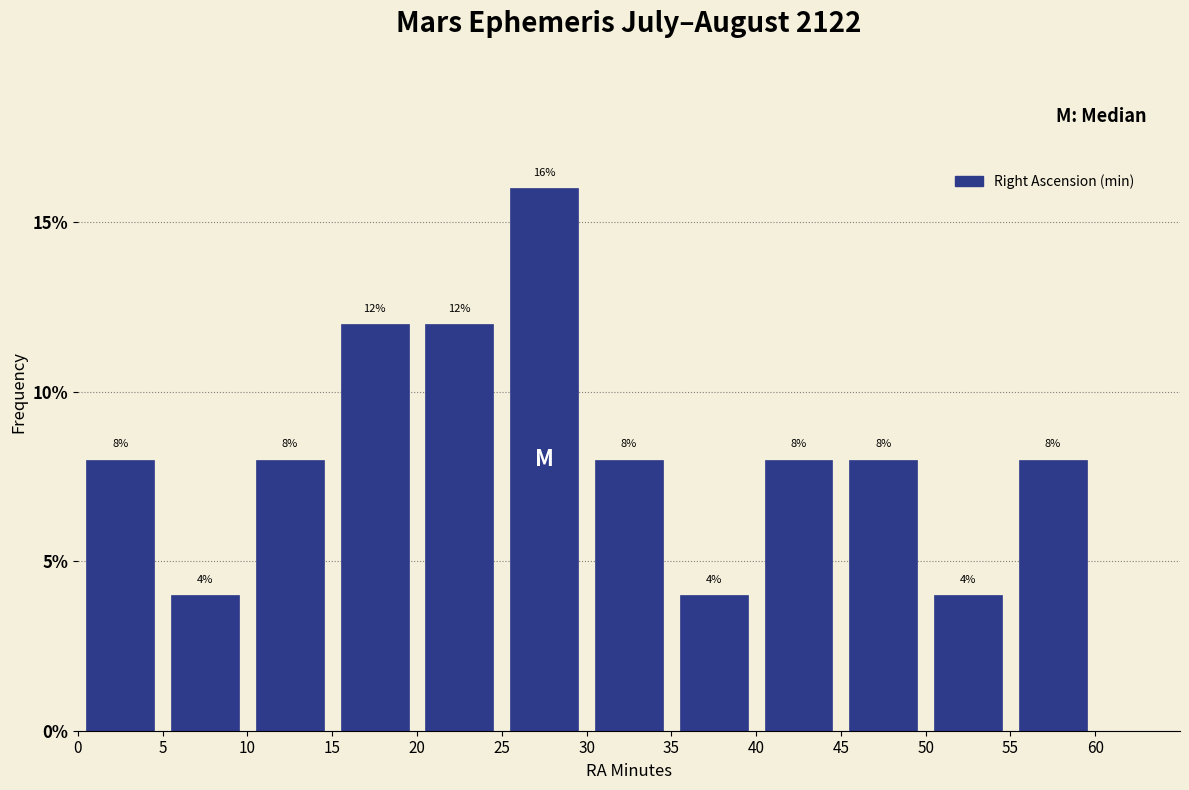

Reading left to right, list every bar in this chart as the range it spans on the x-axis followed by its height.

0 to 5: 8
5 to 10: 4
10 to 15: 8
15 to 20: 12
20 to 25: 12
25 to 30: 16
30 to 35: 8
35 to 40: 4
40 to 45: 8
45 to 50: 8
50 to 55: 4
55 to 60: 8